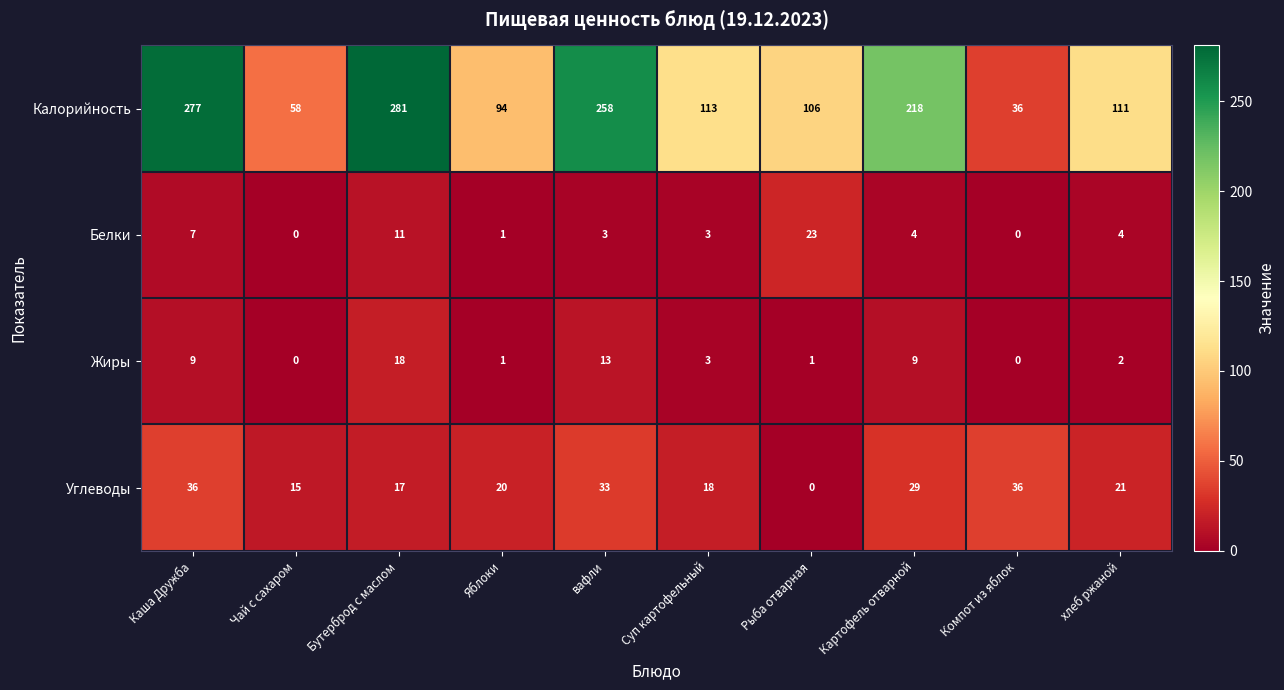

What is the total value across all series at Каша Дружба?

329